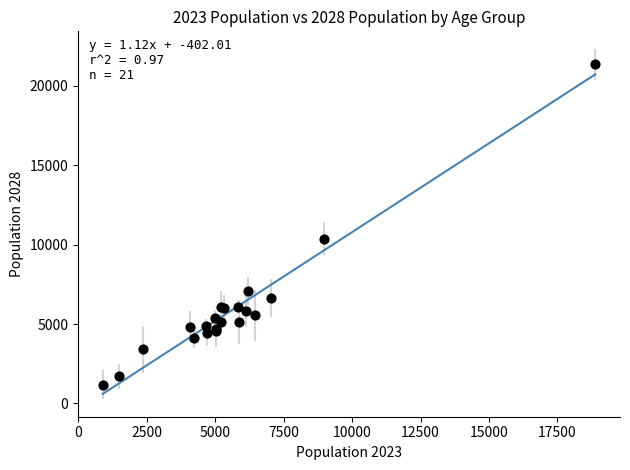

What Y value in the scatter plot is closest to 11267?

10371